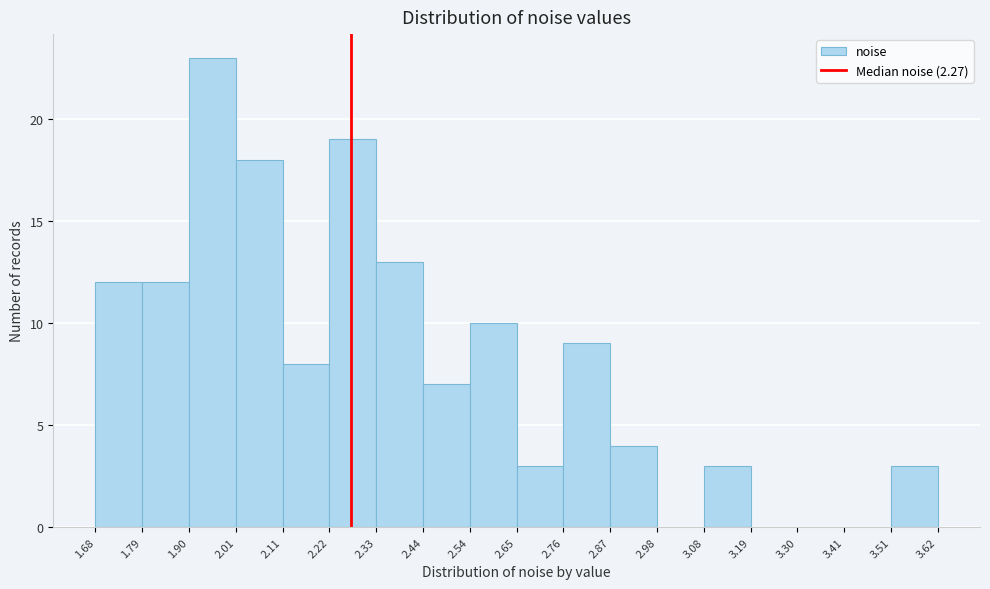

Which range on the x-axis has the tallest bar?

1.90 to 2.01